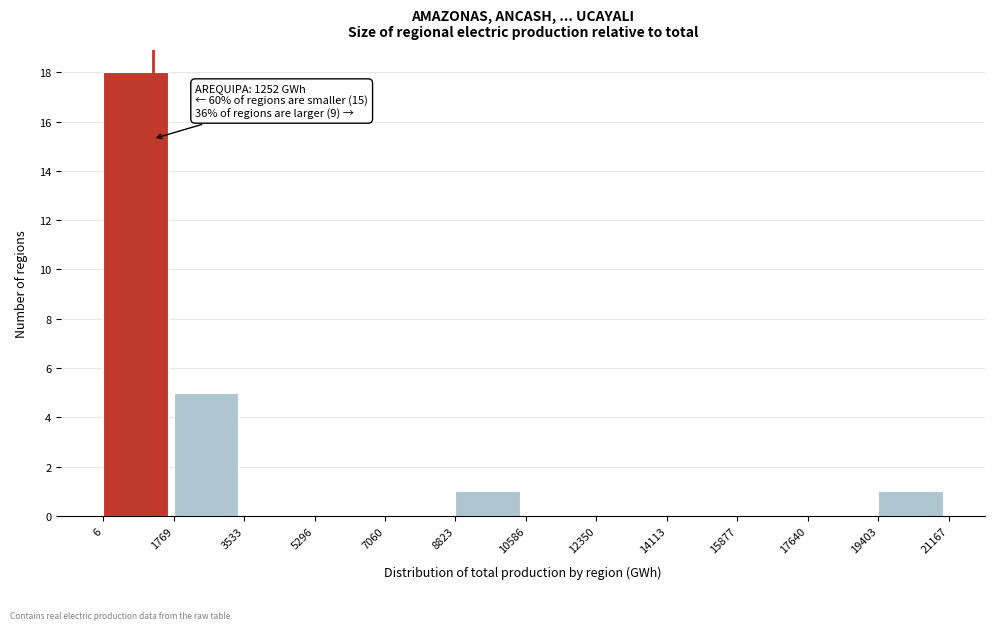

Over which range of the x-axis is the bar tallest?

6 to 1769